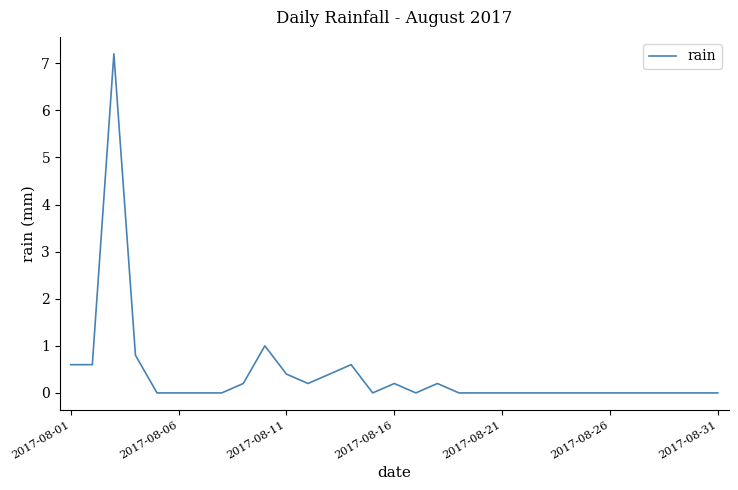

True or false: the data has more than 0 interior local peaks.

True